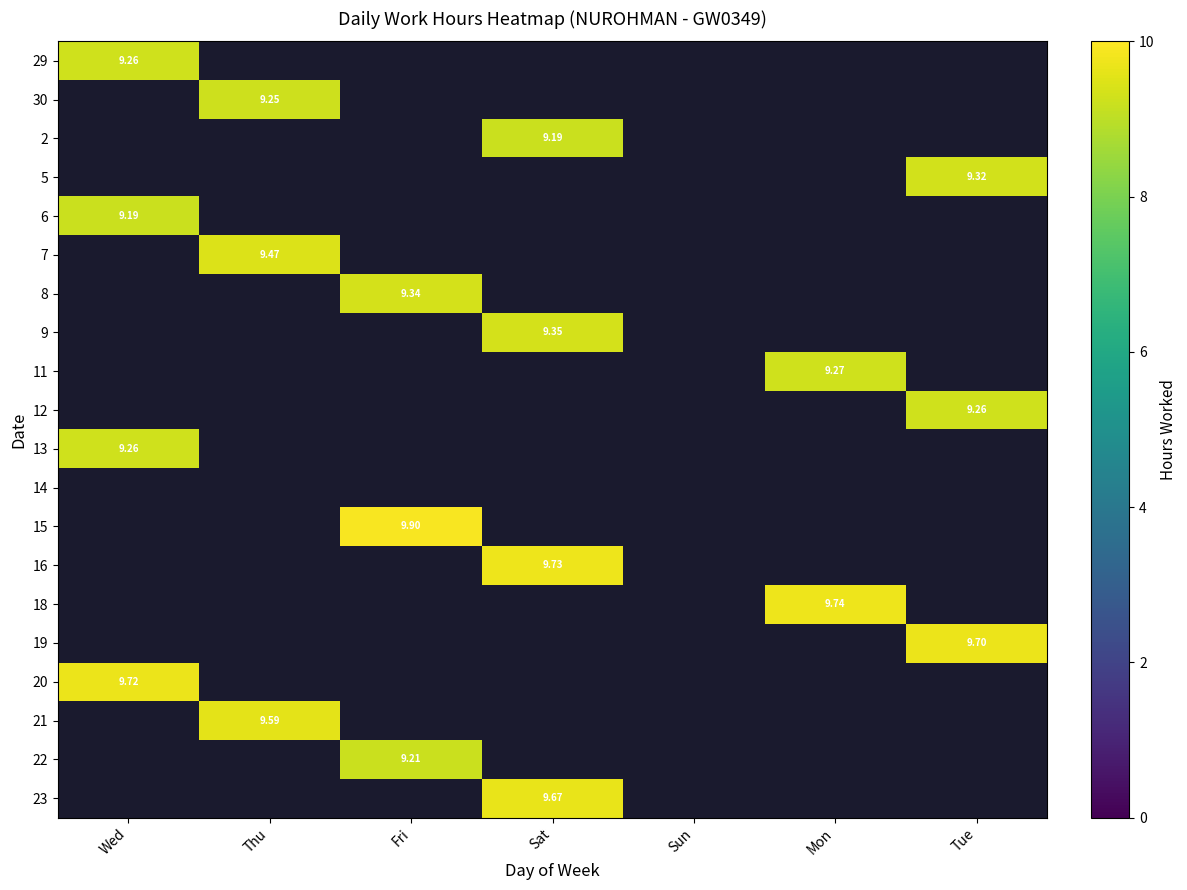

Is it true that 6 equals 0.0 at Sat?

True